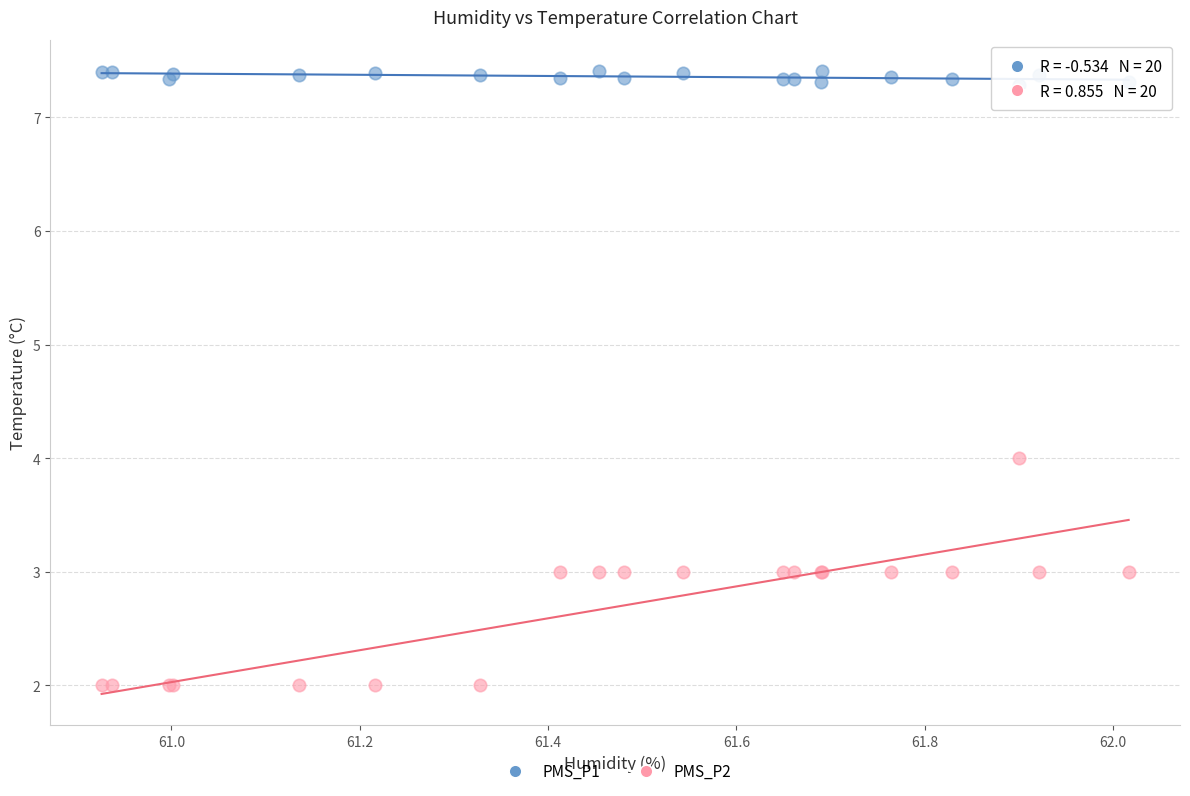

Which series has the largest Y range (max minus min)?

PMS_P2